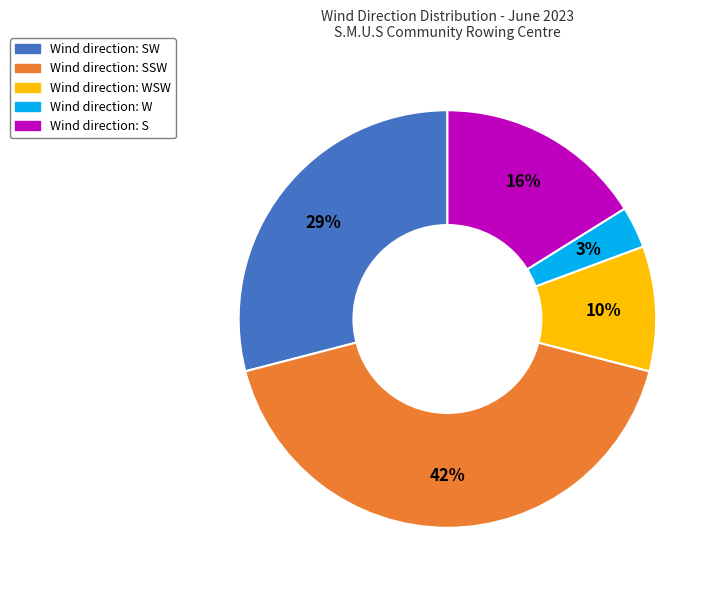

Does any single category account for the majority?

No